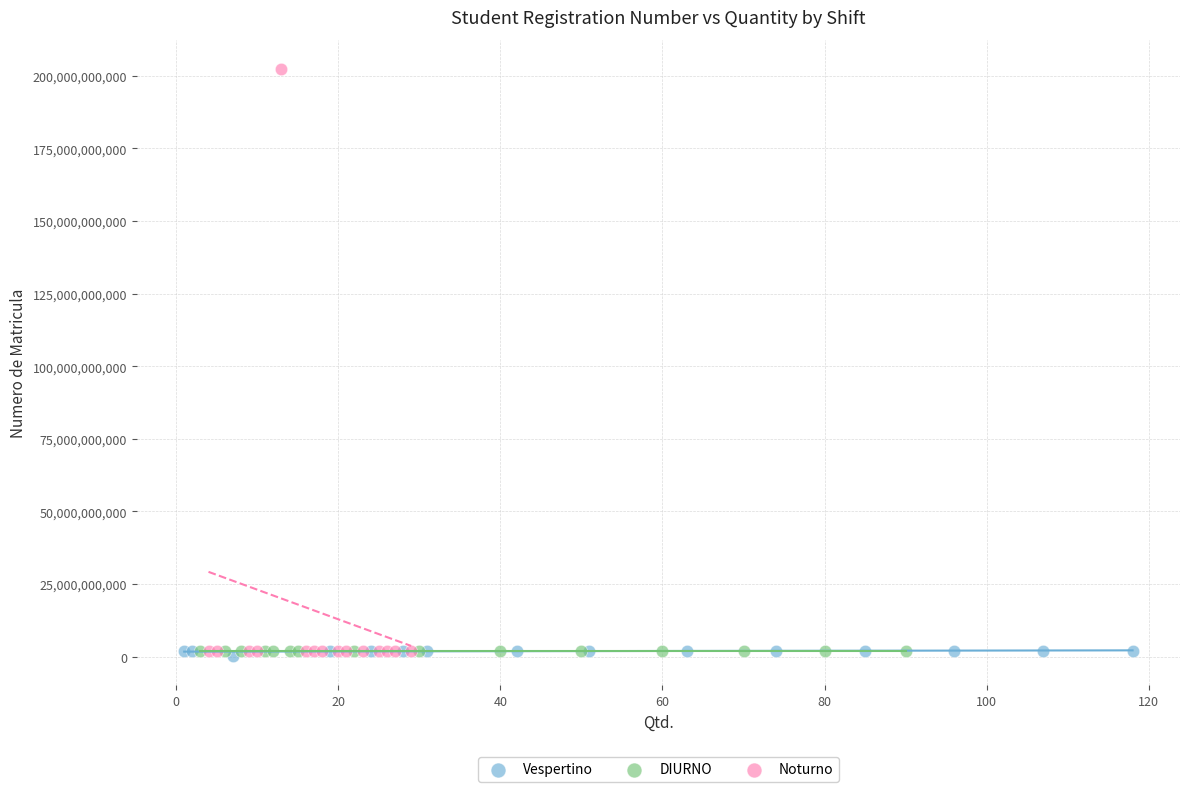

Which series has the largest Y range (max minus min)?

Noturno